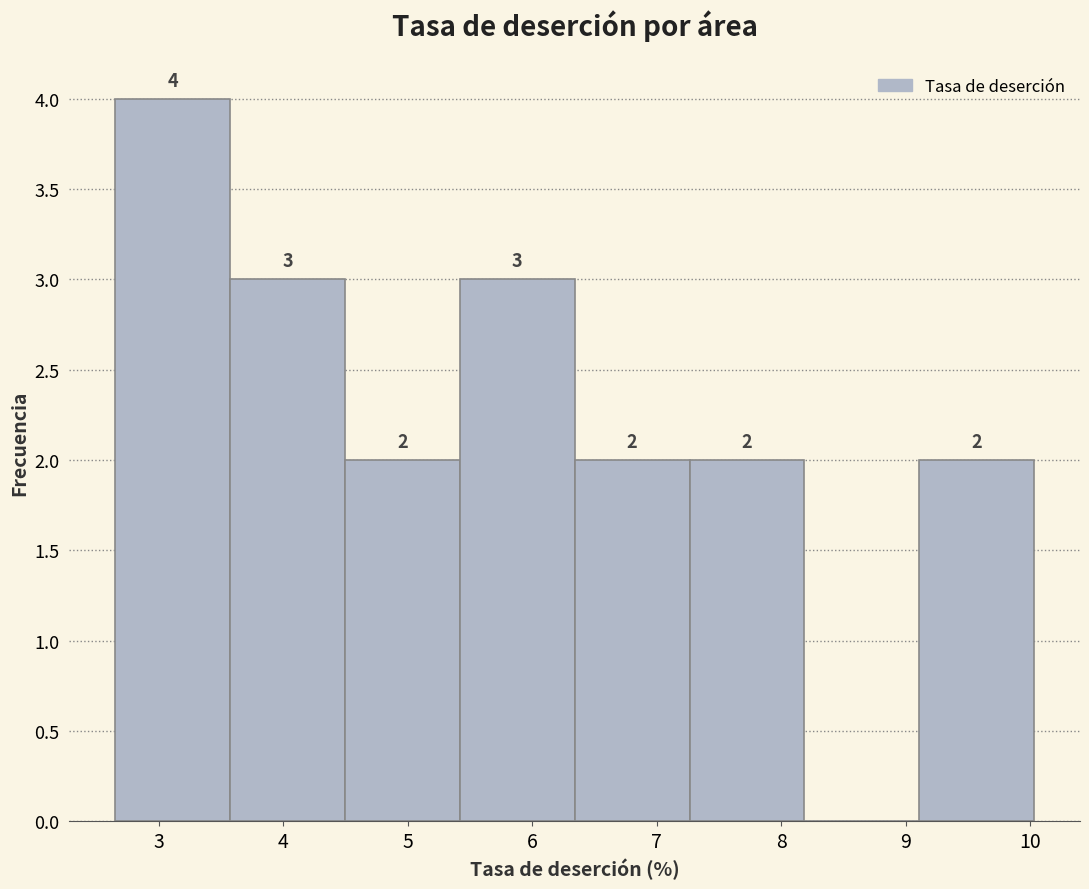

Which range on the x-axis has the tallest bar?

2.7 to 3.6